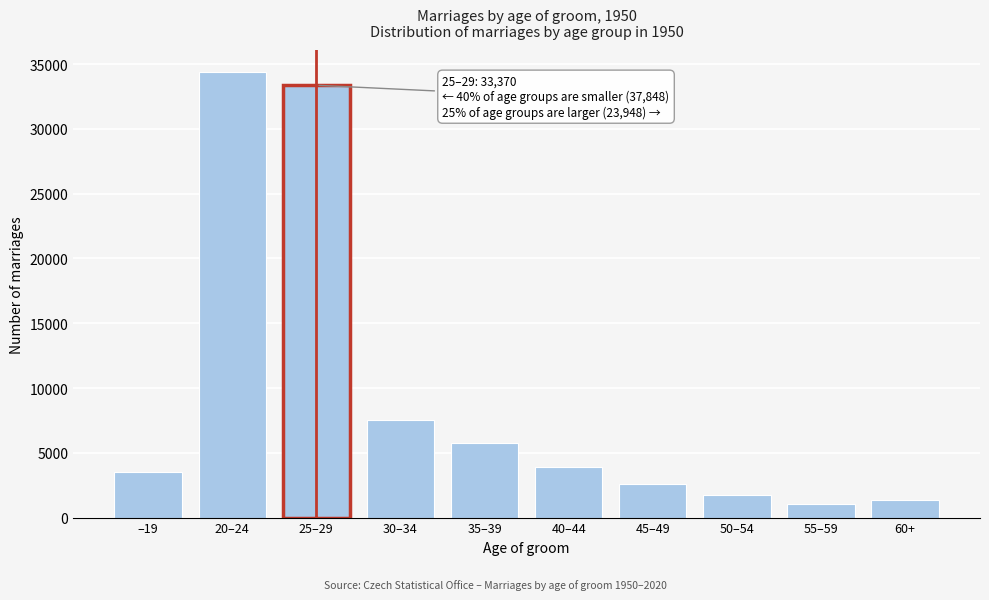

Reading left to right, extract all data points from this chart.

3482	34366	33370	7519	5768	3924	2618	1721	1049	1349